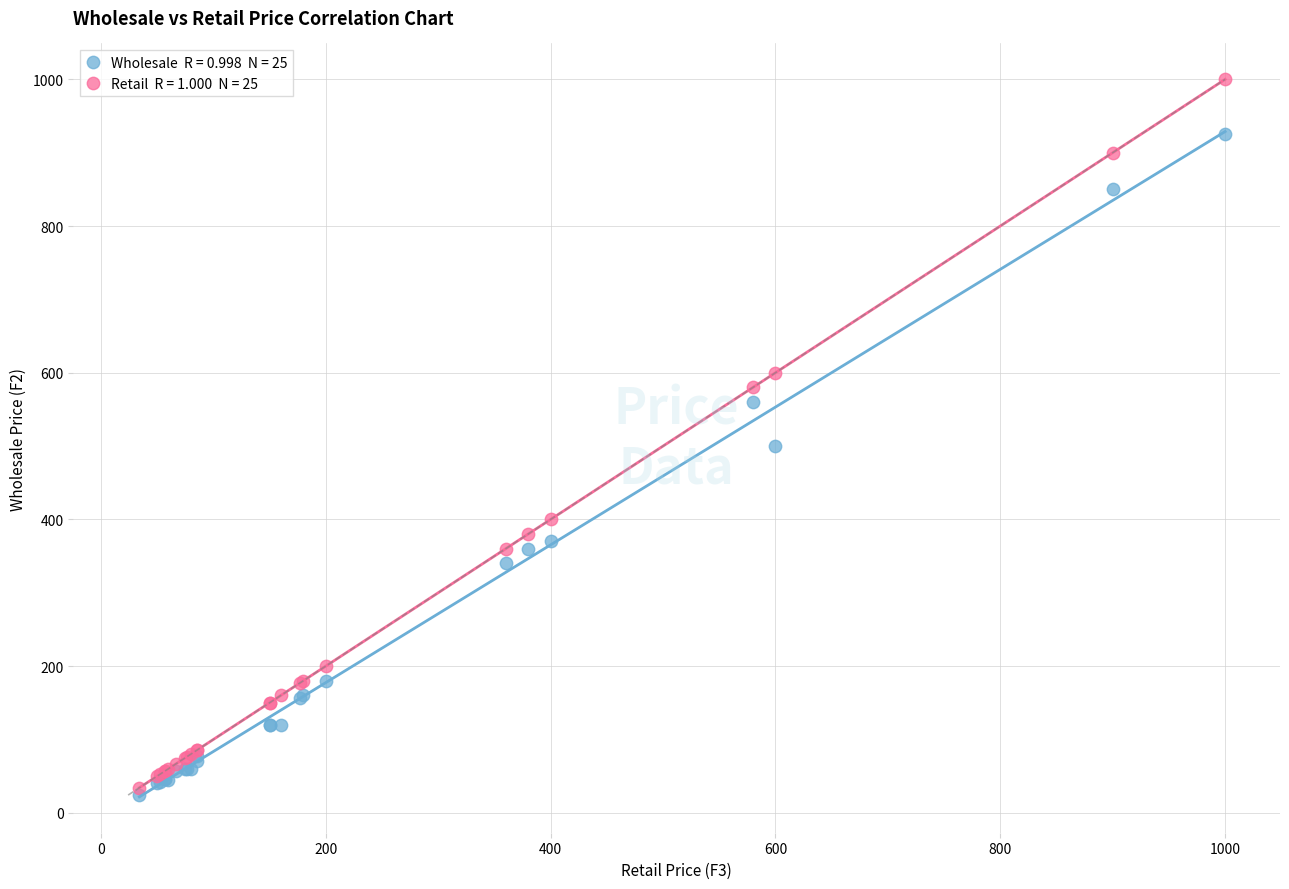

Across all series, what Y value is closest to 512?

500.0